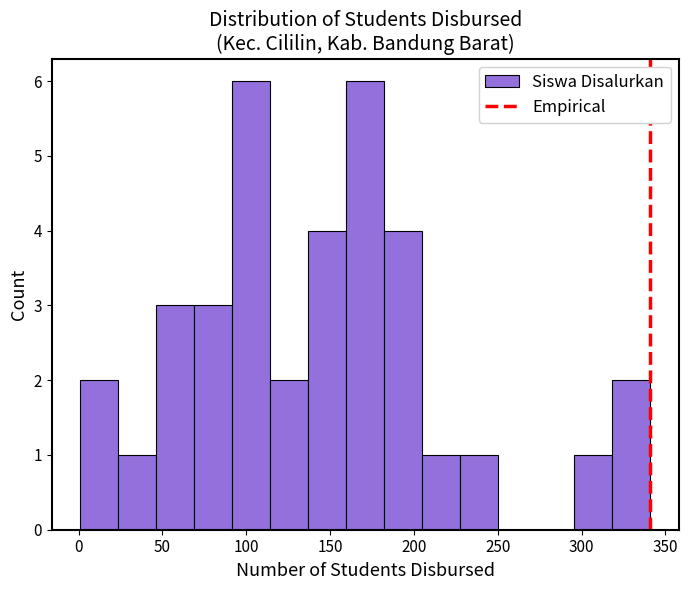

Reading left to right, transcribe this chart: for each bar, give the range it covers on the x-axis and its height. Neither the bar edges nor the heights are printed on the chart, so give them approximately, as read against the axes.

0 to 25: 2
25 to 45: 1
45 to 70: 3
70 to 90: 3
90 to 115: 6
115 to 135: 2
135 to 160: 4
160 to 180: 6
180 to 205: 4
205 to 230: 1
230 to 250: 1
250 to 275: 0
275 to 295: 0
295 to 320: 1
320 to 340: 2